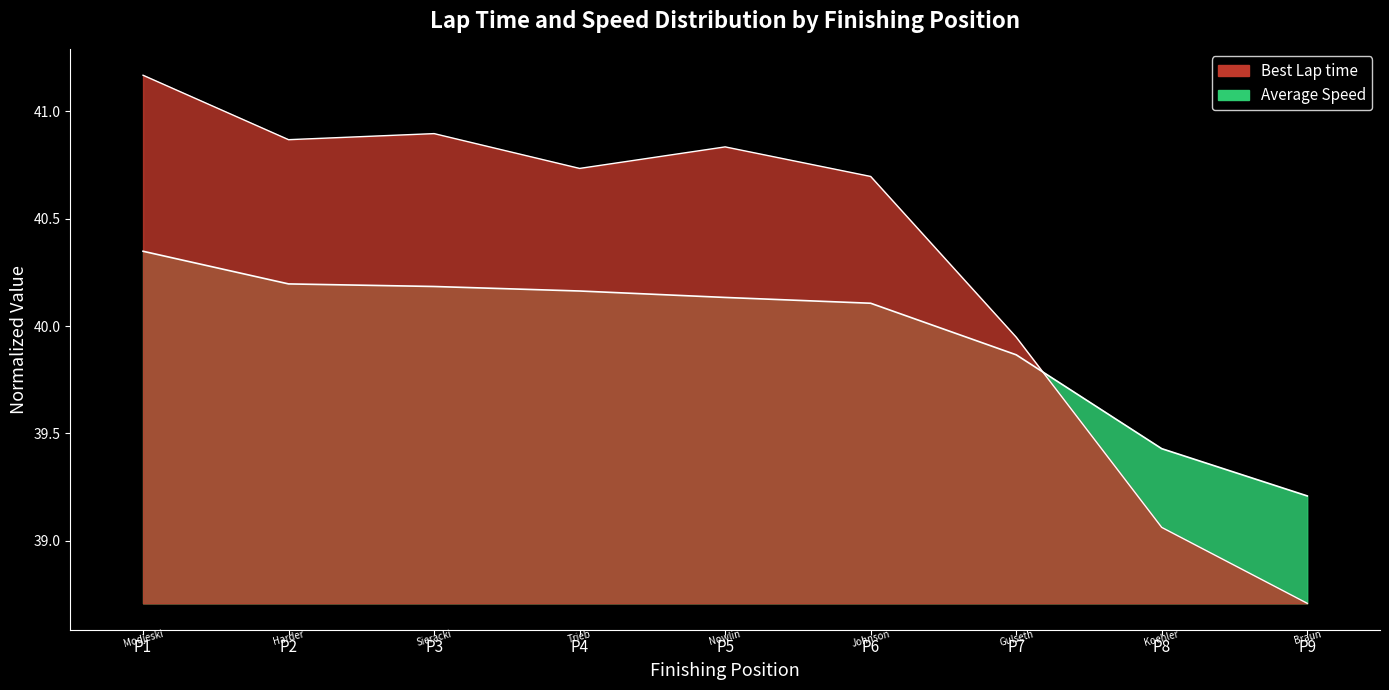

Where do Average Speed and Best Lap time first cross each other?

P7 and P8